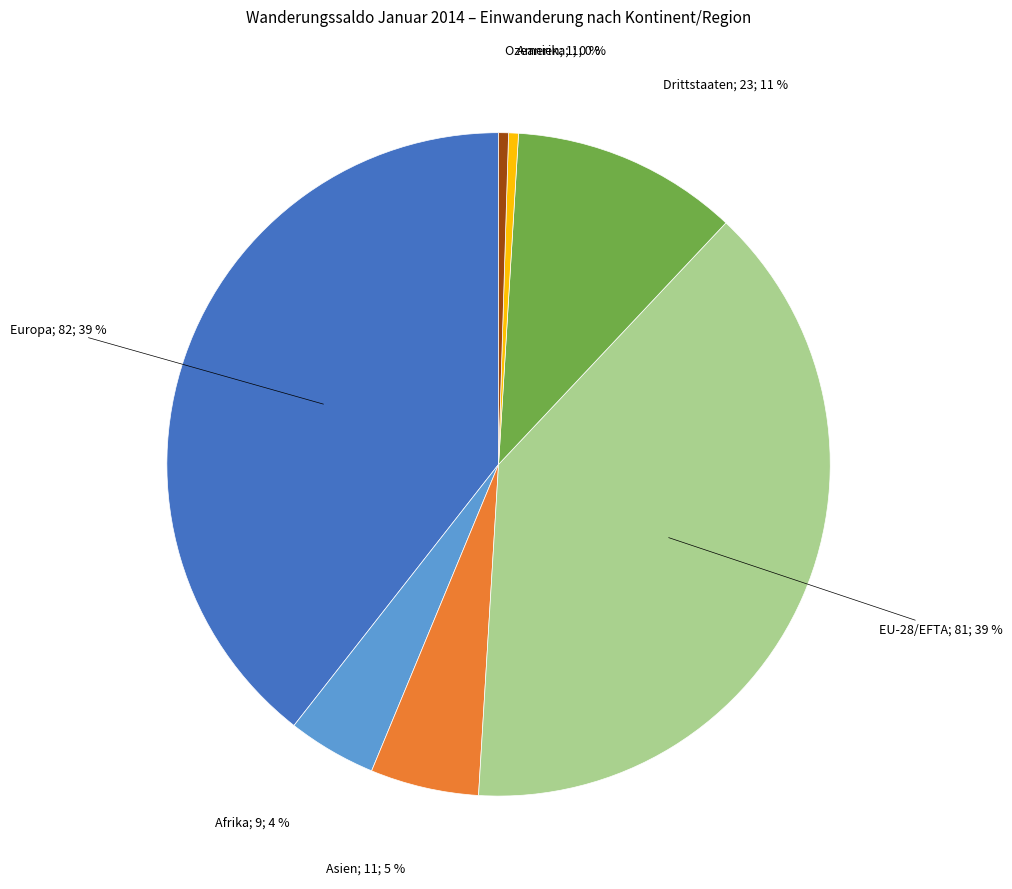

To the nearest percent, what is the average slice percentage?

14%